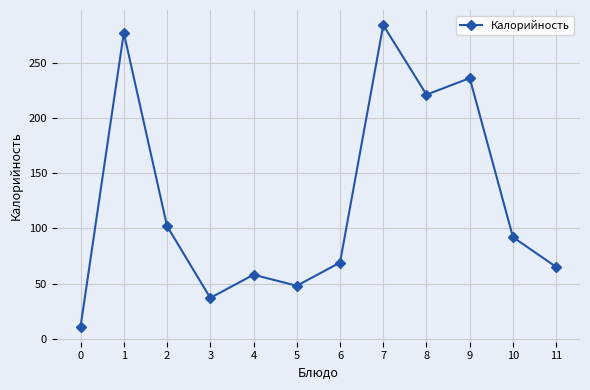

What is the greatest value displayed?

284